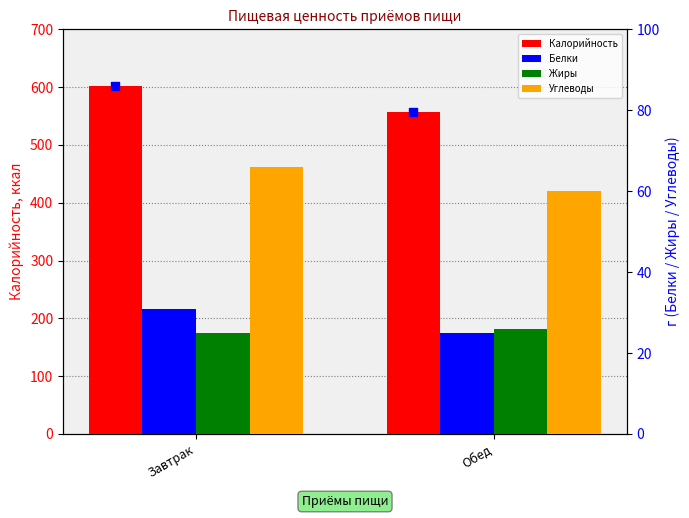

What are all the series names shown in the legend?

Калорийность, Белки, Жиры, Углеводы